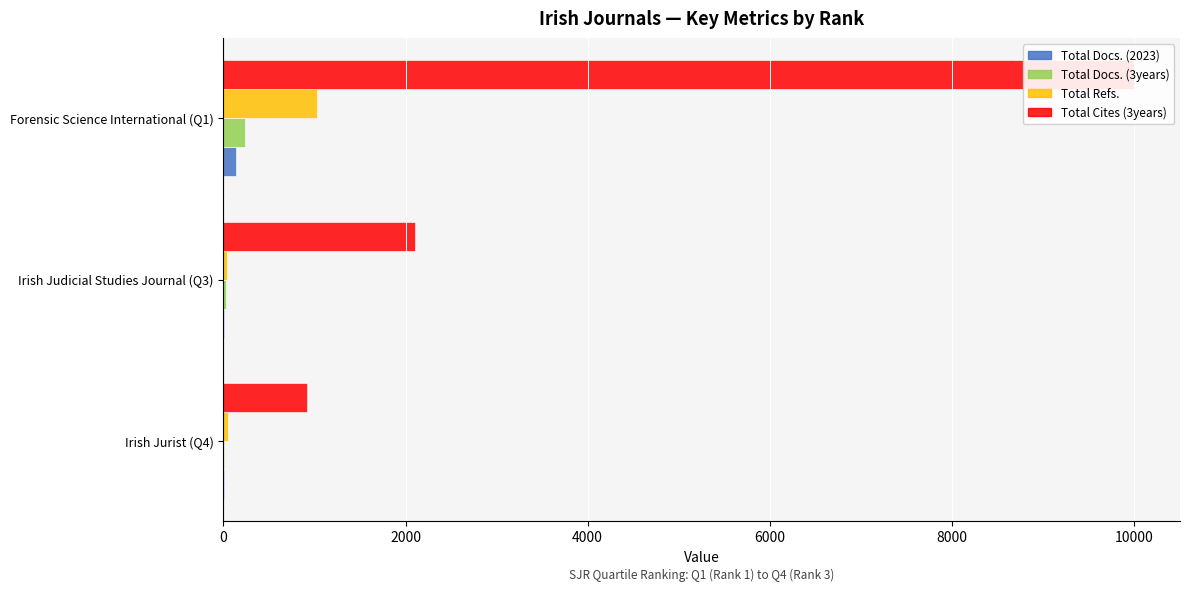

What are all the series names shown in the legend?

Total Docs. (2023), Total Docs. (3years), Total Refs., Total Cites (3years)